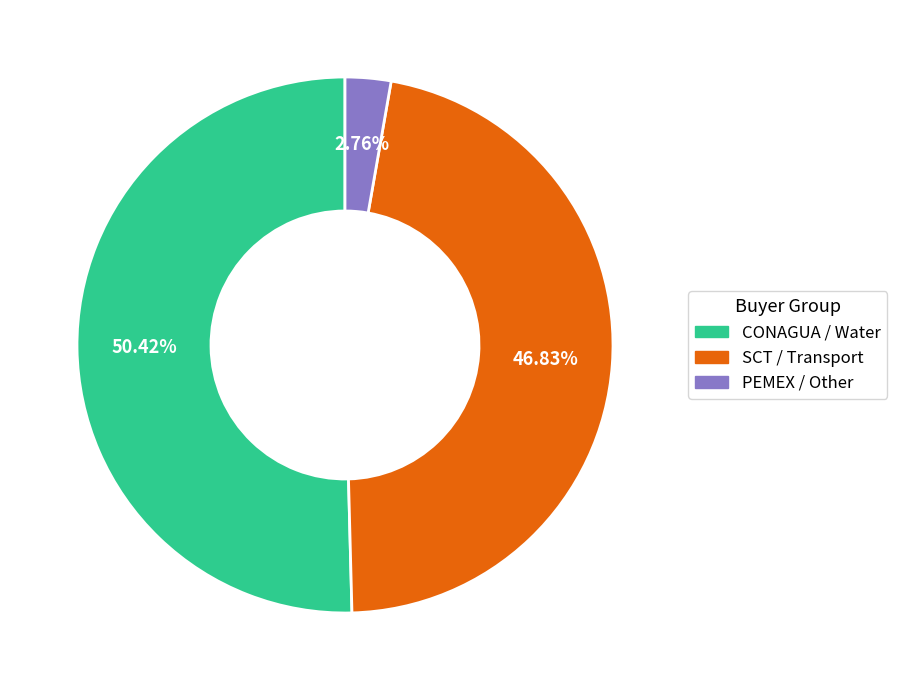

Is there any slice that represents more than half of the pie?

Yes